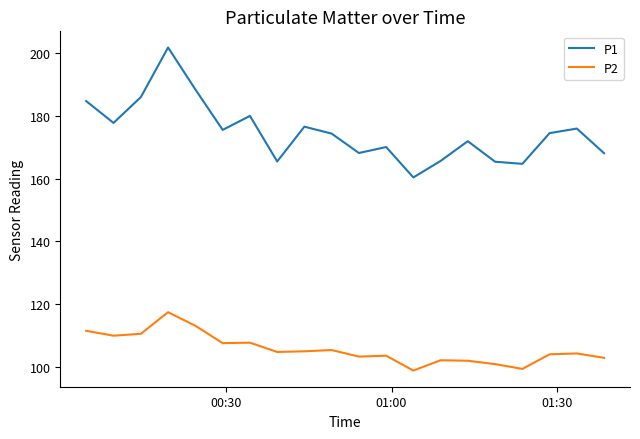

Which series has the largest range (max minus min)?

P1